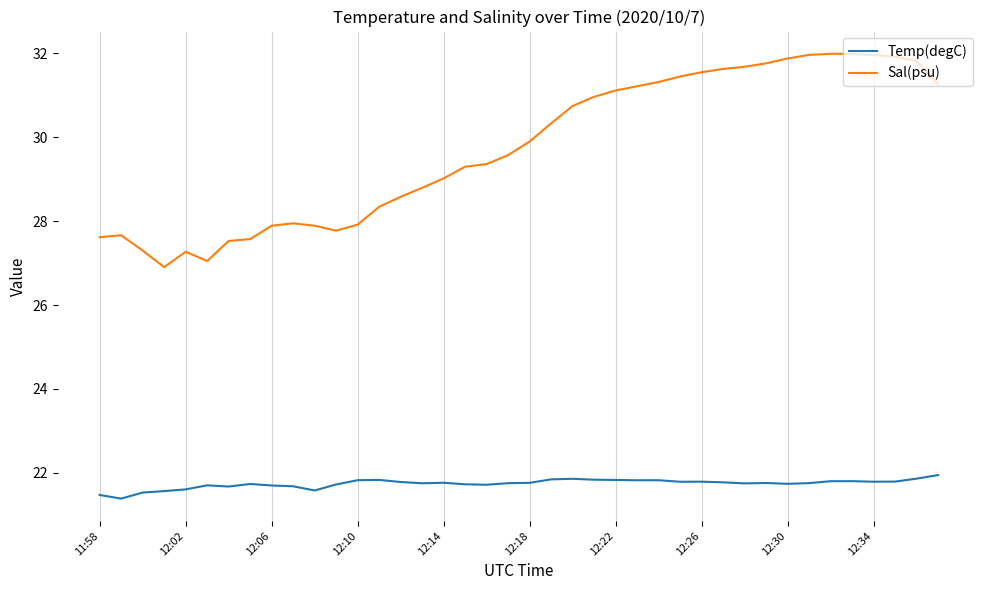

List the series in order of their peak value, highest first.

Sal(psu), Temp(degC)